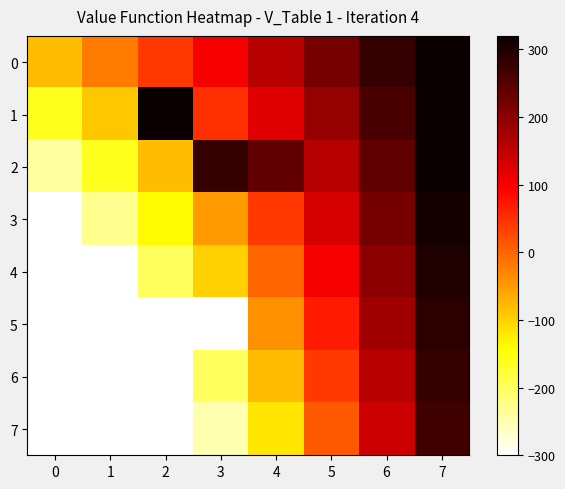

At which category is the sum across all series the highest?

7